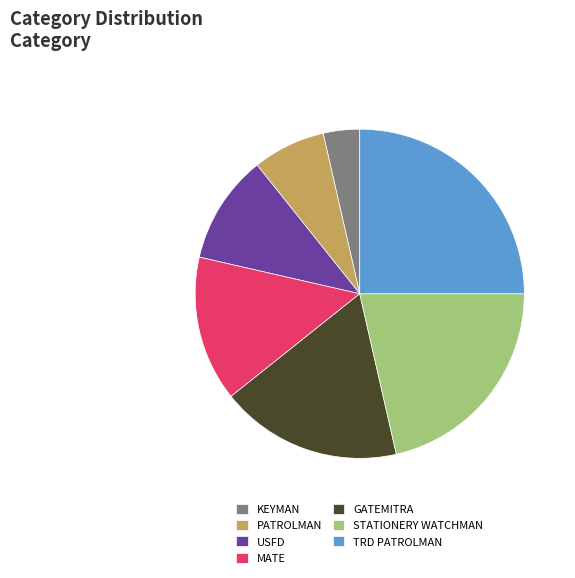

True or false: USFD accounts for 17% of the total.

False